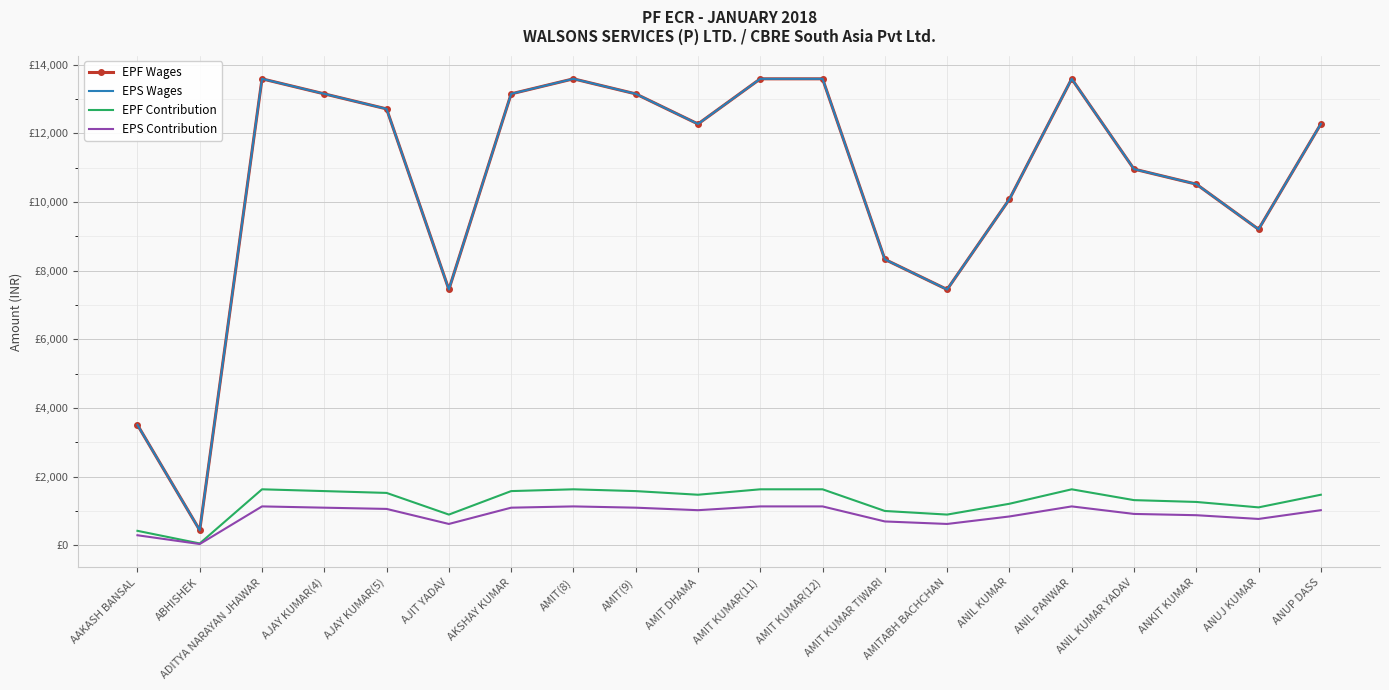

Reading left to right, extract all data points from this chart.

EPF Wages: 3506	438	13584	13146	12708	7449	13146	13584	13146	12269	13584	13584	8326	7449	10078	13584	10955	10517	9202	12269
EPS Wages: 3506	438	13584	13146	12708	7449	13146	13584	13146	12269	13584	13584	8326	7449	10078	13584	10955	10517	9202	12269
EPF Contribution: 421	53	1630	1578	1525	894	1578	1630	1578	1472	1630	1630	999	894	1209	1630	1315	1262	1104	1472
EPS Contribution: 292	36	1132	1095	1059	621	1095	1132	1095	1022	1132	1132	694	621	839	1132	913	876	767	1022